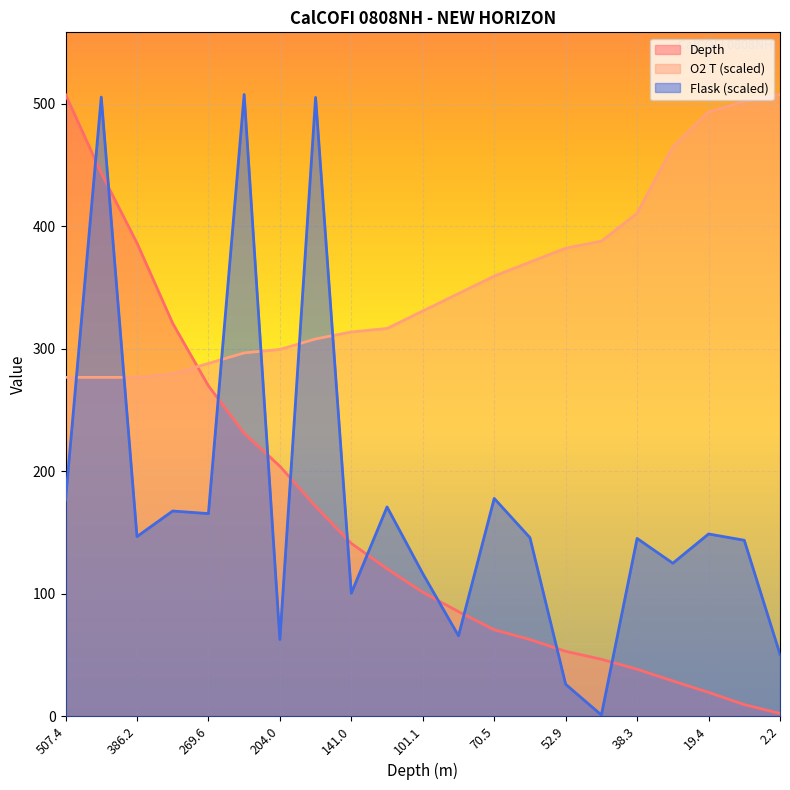

At which label does O2 T first exceed 330?

101.1